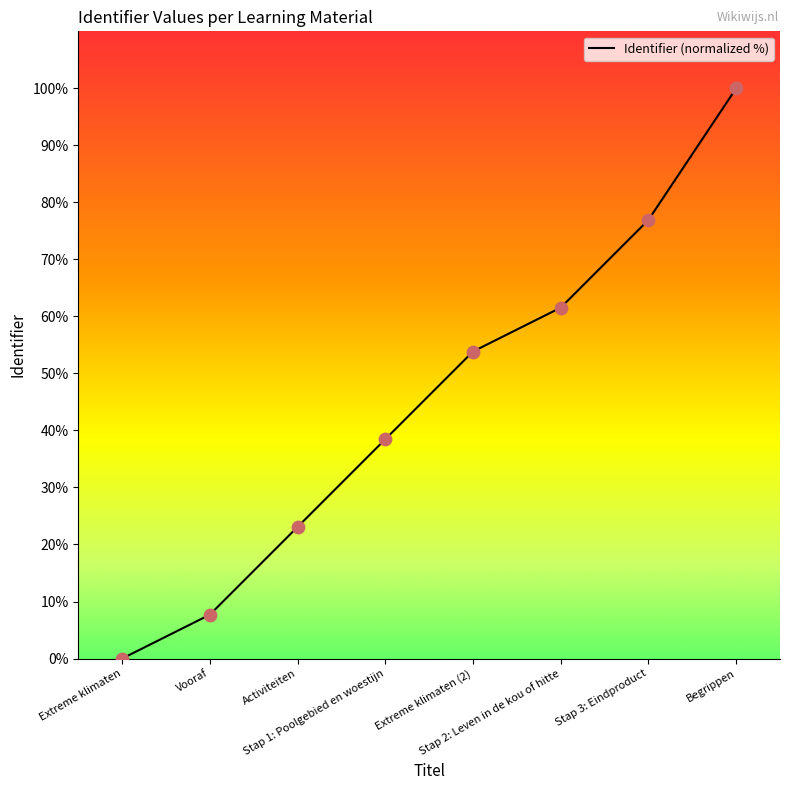

What is the change in value from Vooraf to Begrippen?

+92.3